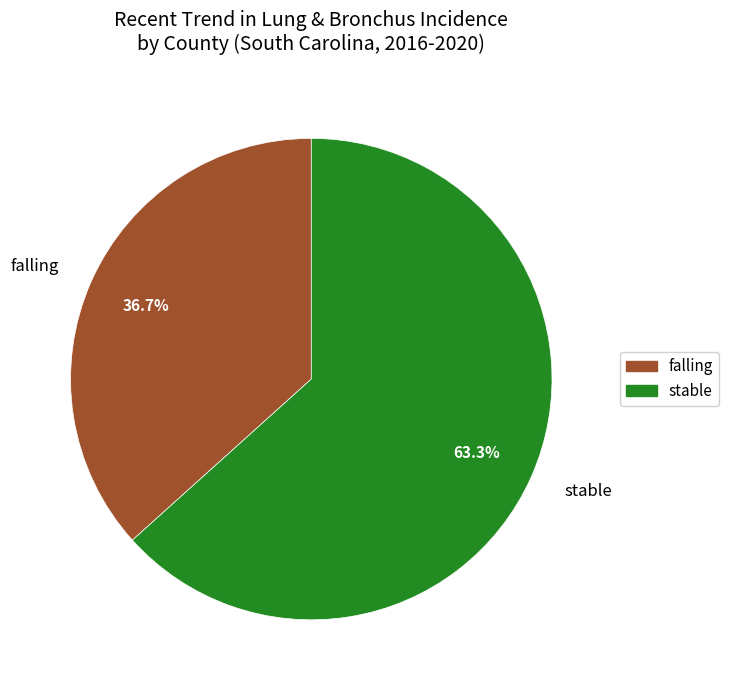

Combined, what portion of the pie is falling and stable?

100.0%